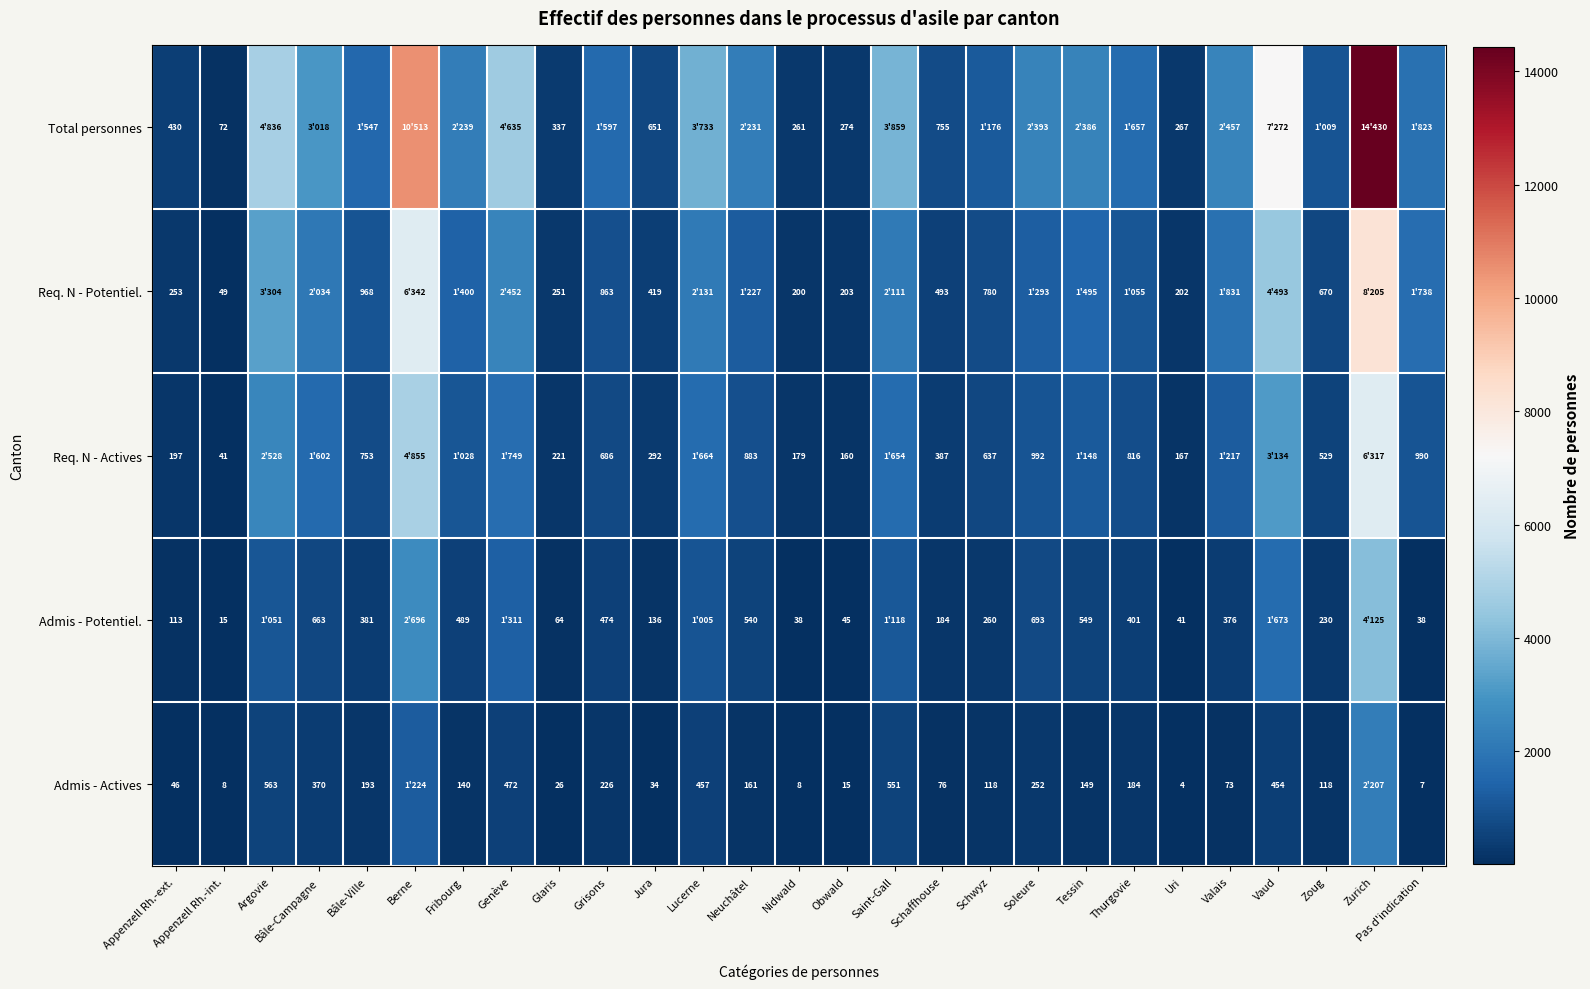

What is the total value across all series at Thurgovie?

4113